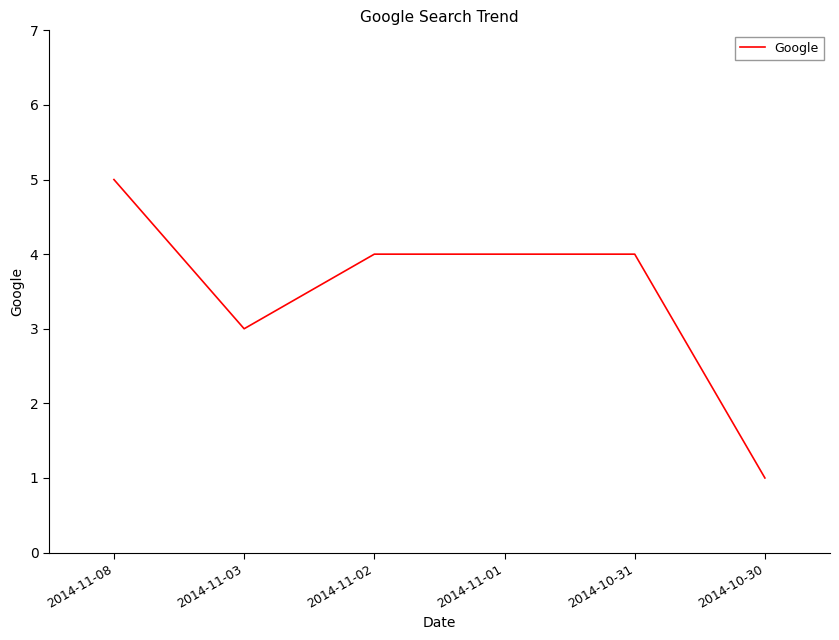

Which has a higher value, 2014-10-30 or 2014-10-31?

2014-10-31